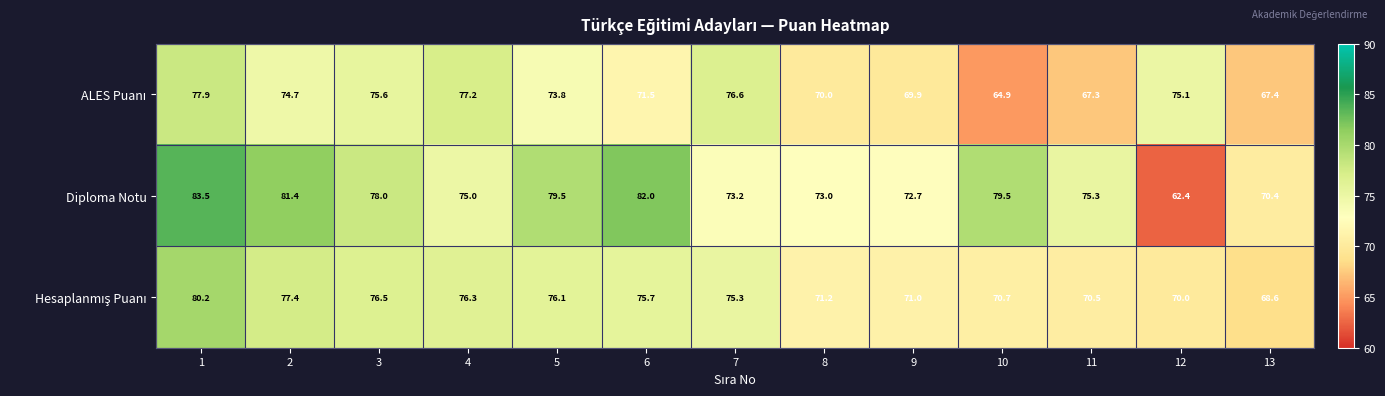

How many distinct data groups are displayed?

3